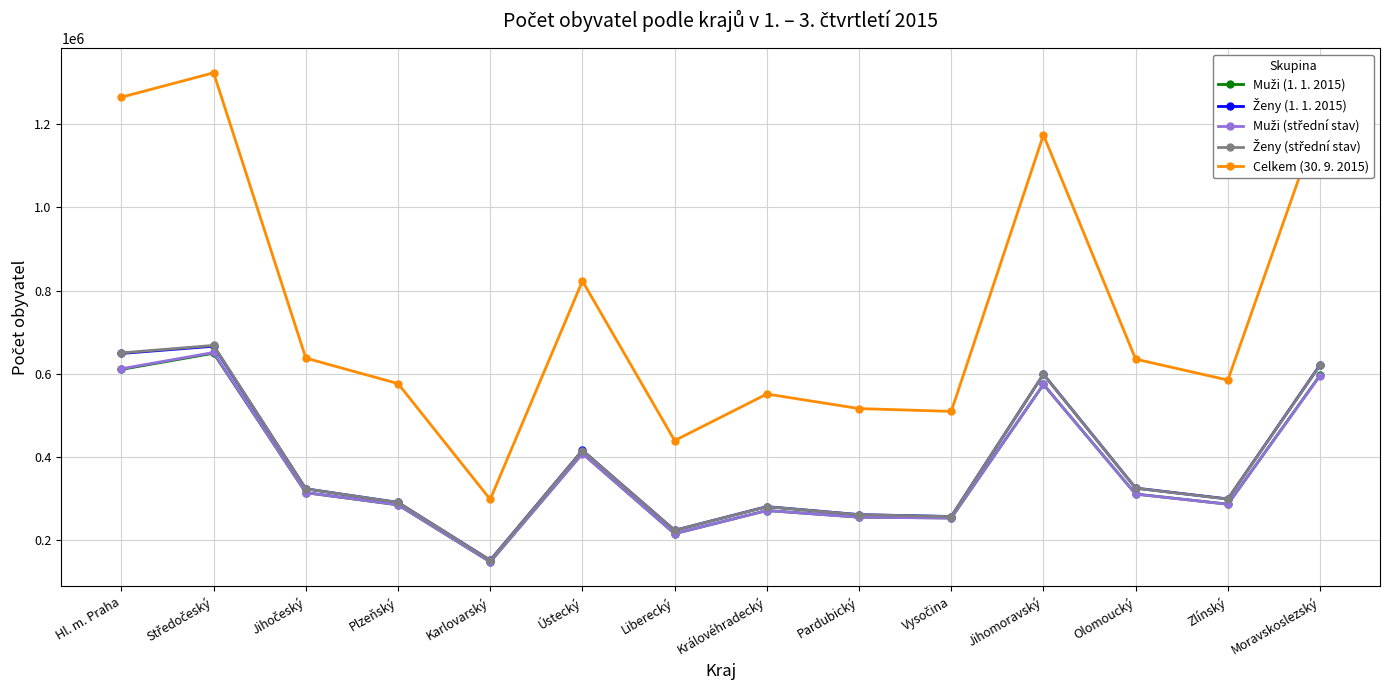

Count the number of categories in the chart.

14